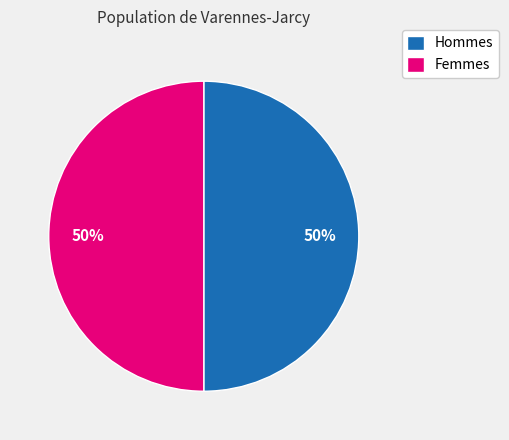

Is the sum of Hommes and Femmes greater than half?

Yes